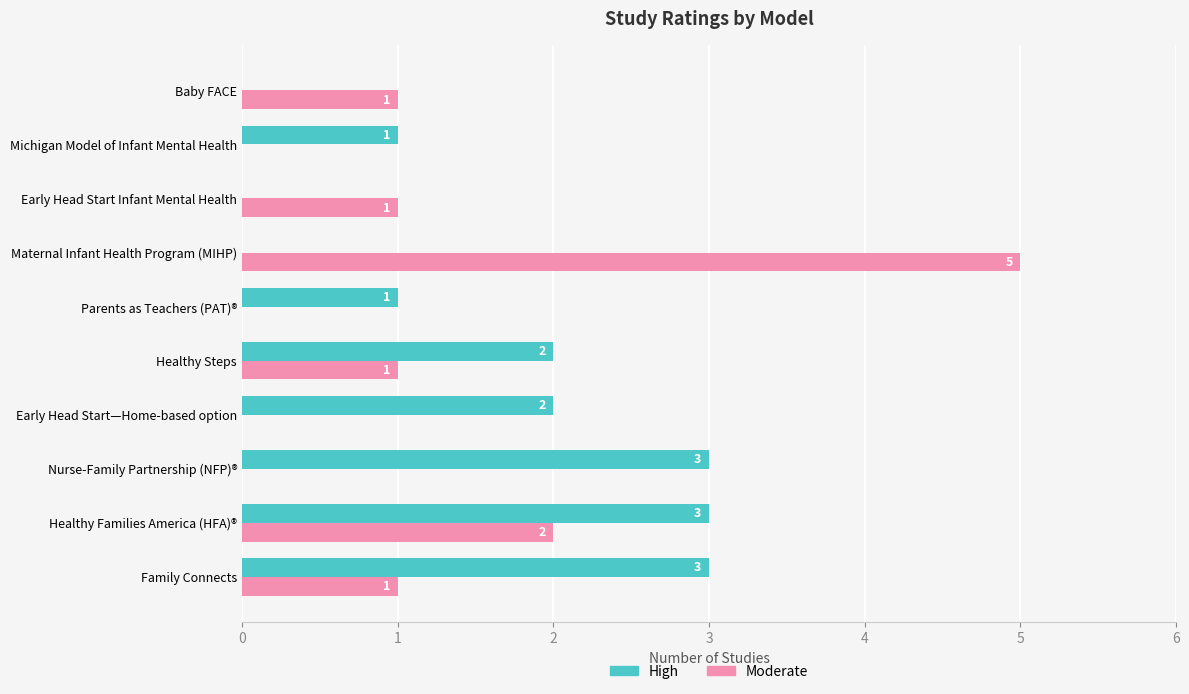

Which series has the widest spread of values?

Moderate